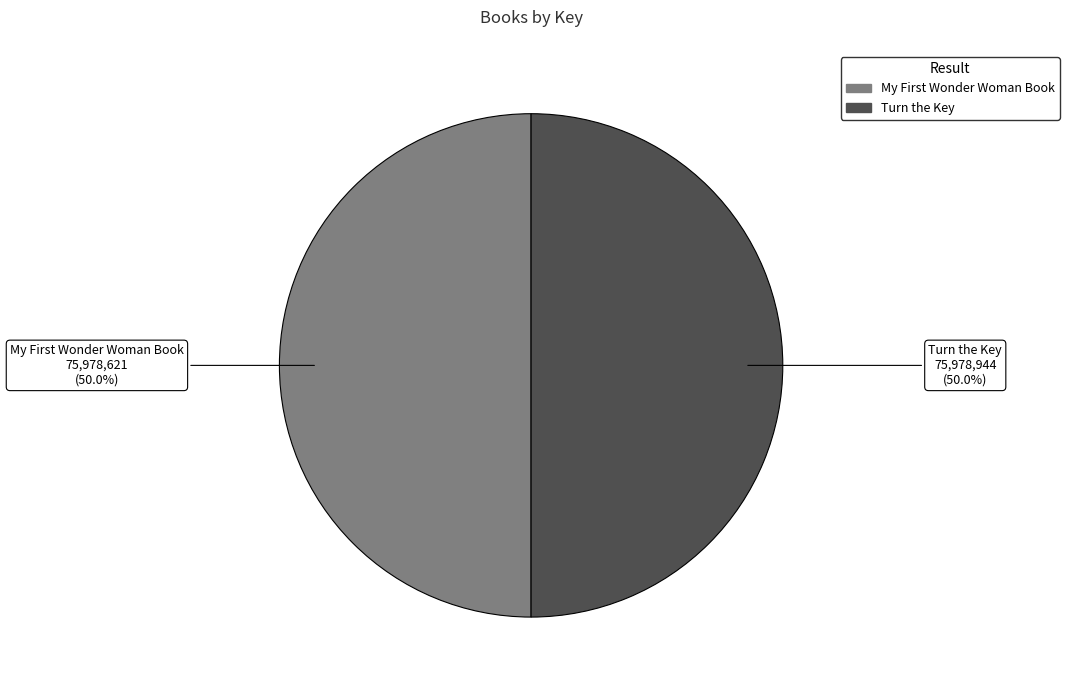

To the nearest percent, what percentage of the pie is Turn the Key?

50%